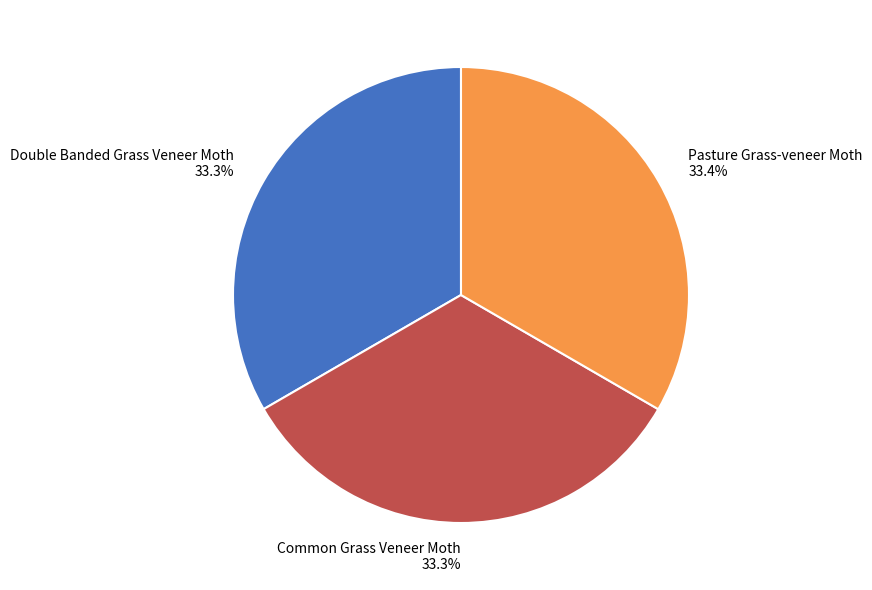

Count the number of slices in the pie.

3